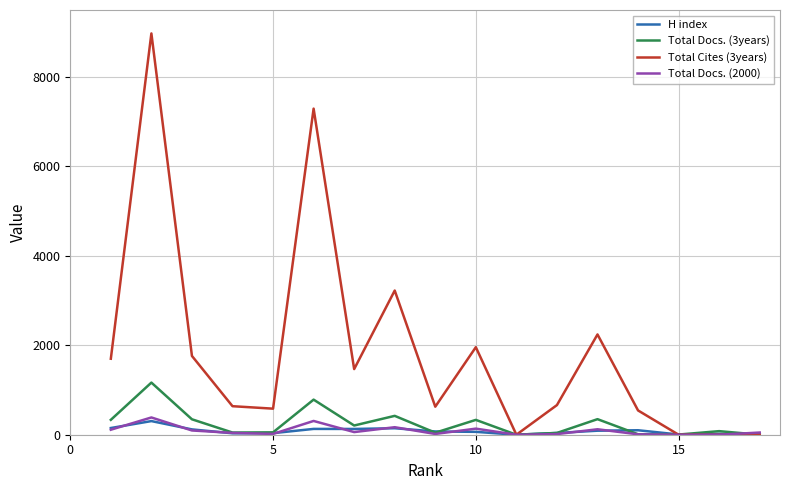

Which series has the largest range (max minus min)?

Total Cites (3years)